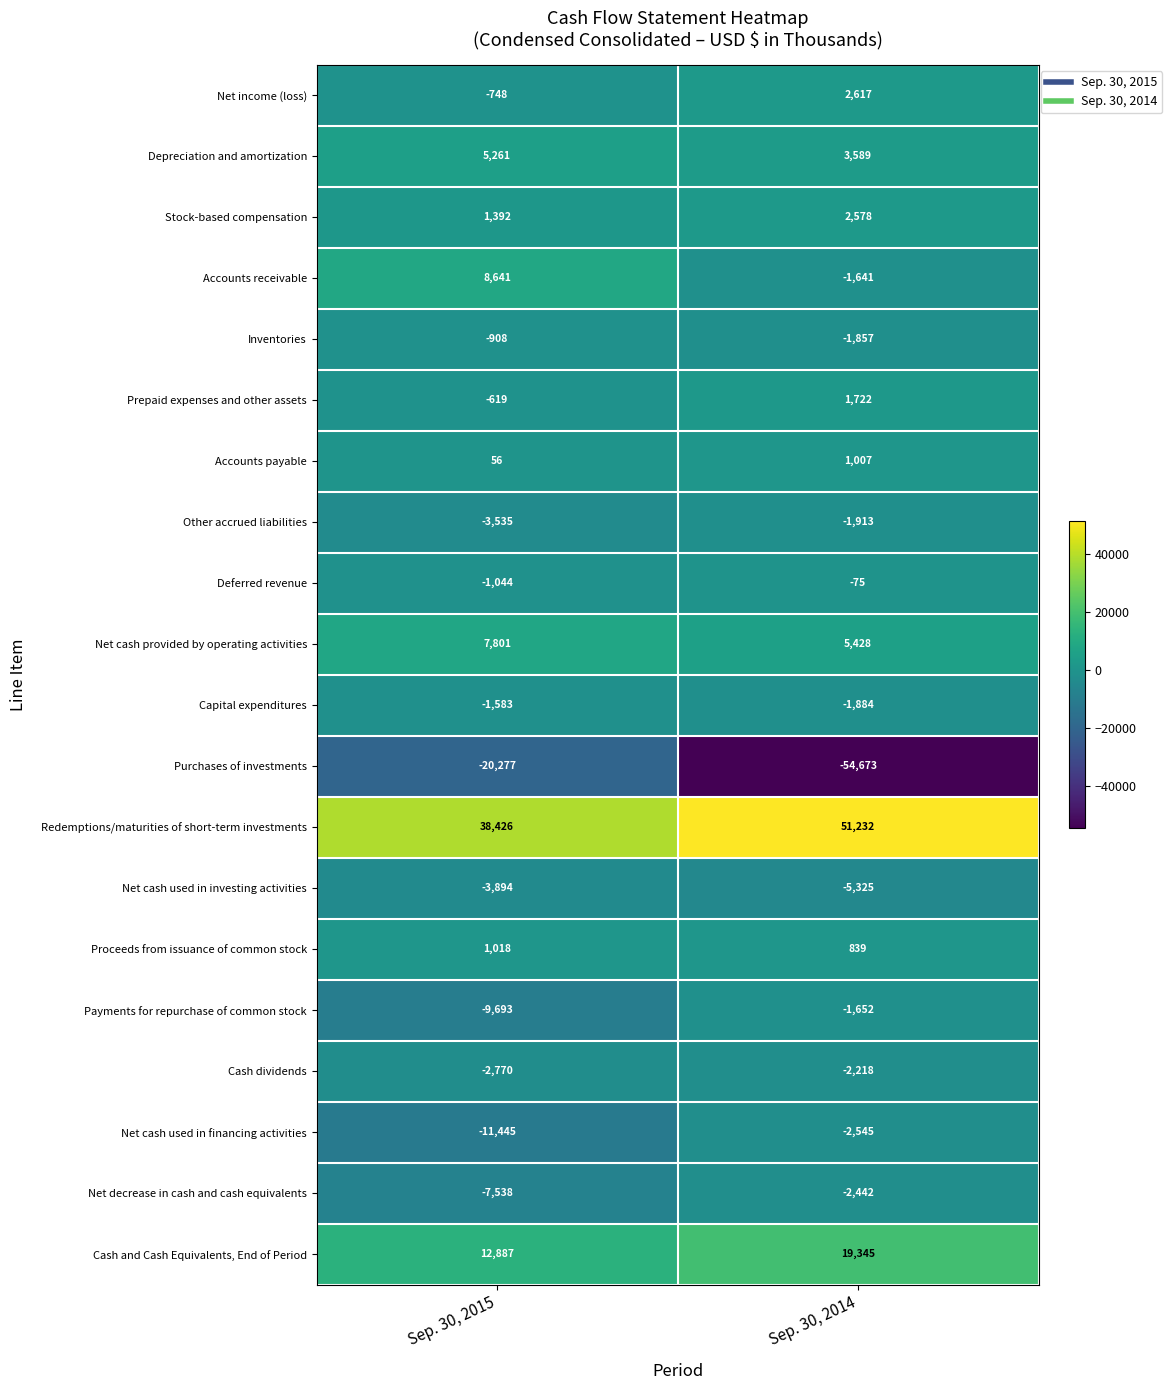

What is the sum of the Payments for repurchase of common stock values at Sep. 30, 2014 and Sep. 30, 2015?

-11345